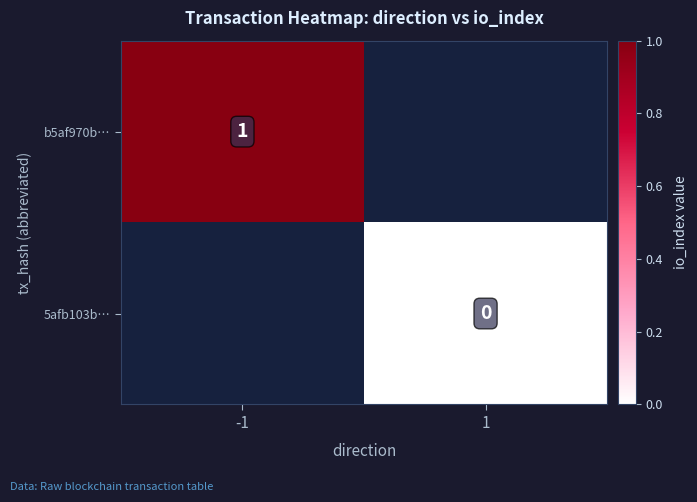

The value of b5af970b… at -1 is 1. True or false?

True